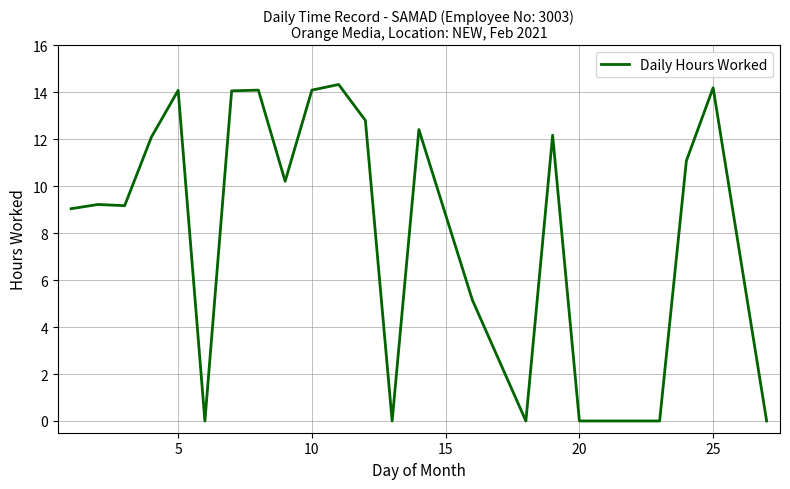

What is the difference between the maximum and minimum values?

14.3